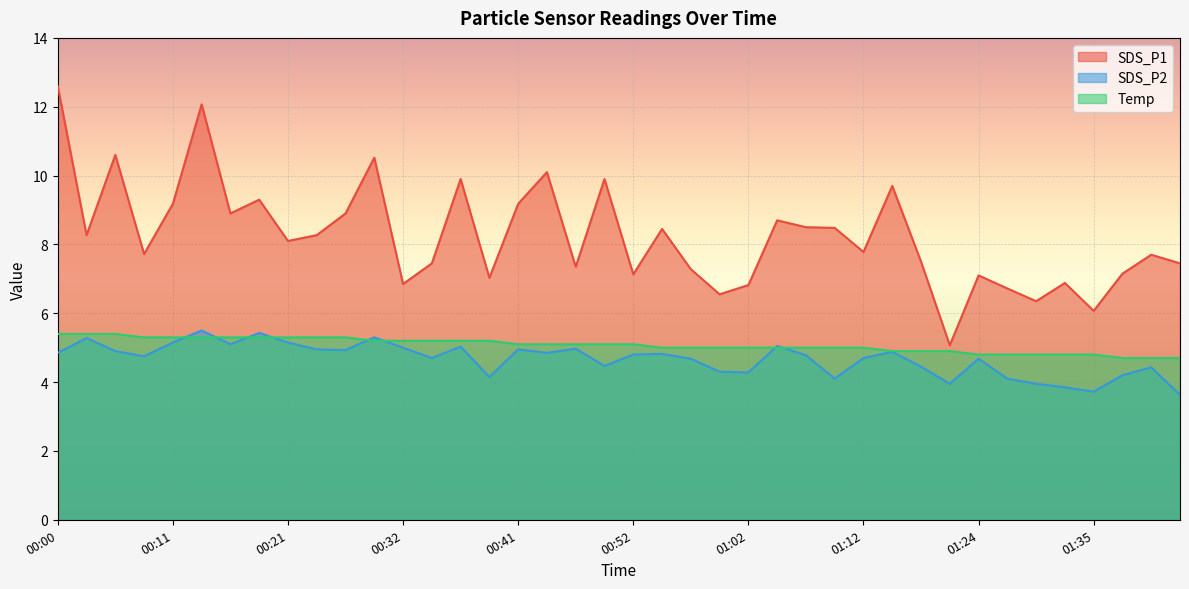

The SDS_P1 series shows 10.1 at 00:44. True or false?

True